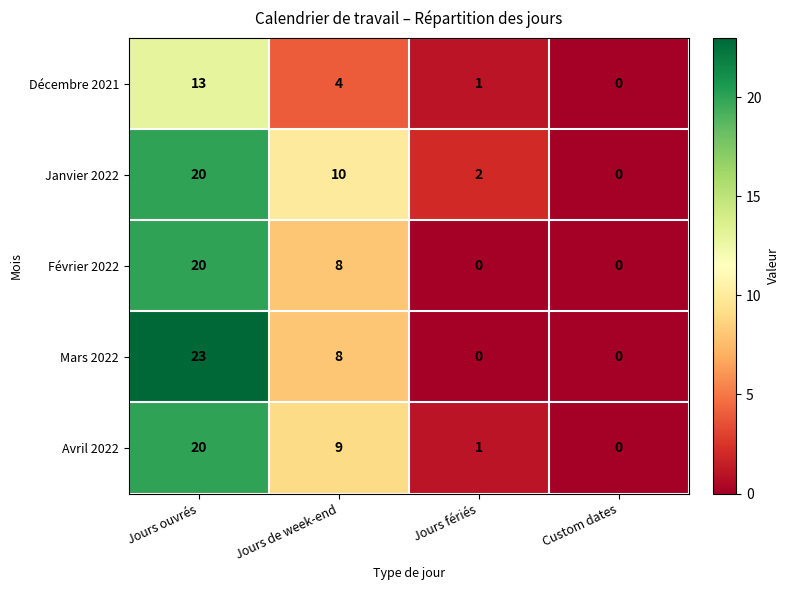

How many series are shown in this chart?

5